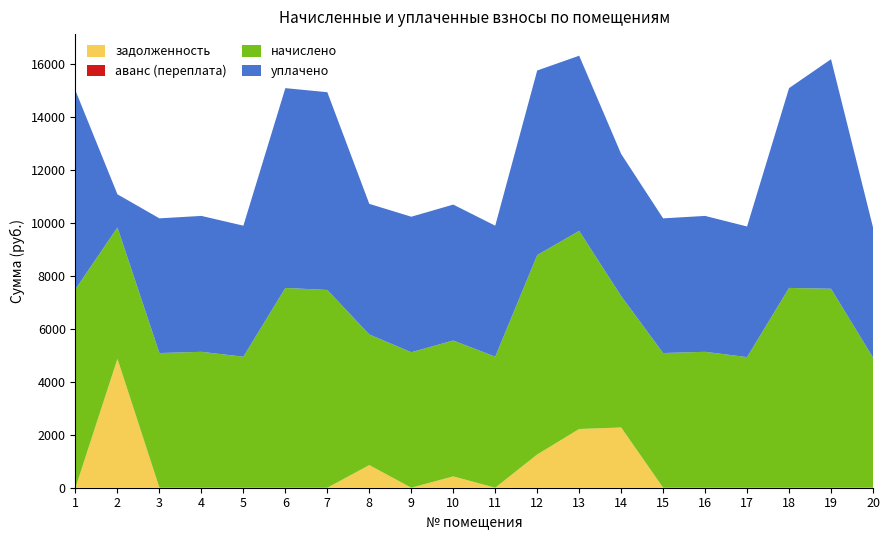

Reading right to left, what are all the values shown in this chart?

задолженность: 0.0	0.0	0.0	0.0	0.0	0.0	2273.9	2216.4	1254.4	0.0	427.5	0.0	854.4	0.0	0.0	0.0	0.0	0.0	4864.4	0.0
аванс (переплата): 0.0	0.0	0.0	0.0	0.0	0.0	0.0	0.0	0.0	0.0	0.0	0.0	0.0	0.0	0.0	0.0	0.0	0.0	0.0	0.0
начислено: 4915.2	7511.0	7541.8	4930.6	5130.2	5084.2	4961.3	7480.3	7526.4	4945.9	5130.2	5114.9	4930.6	7465.0	7541.8	4945.9	5130.2	5084.2	4961.3	7495.7
уплачено: 4915.2	8665.1	7541.8	4930.6	5130.2	5084.2	5364.4	6610.9	6968.6	4945.9	5130.2	5114.9	4930.6	7465.0	7541.8	4945.9	5130.2	5084.2	1250.0	7495.7